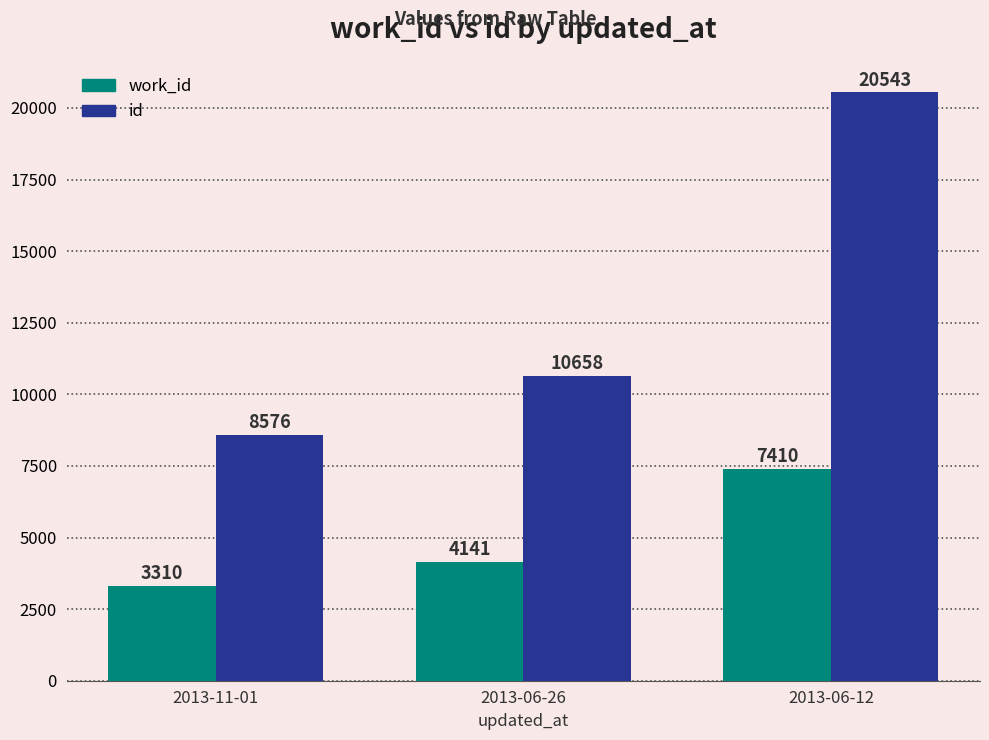

List the series in order of their overall mean, lowest first.

work_id, id